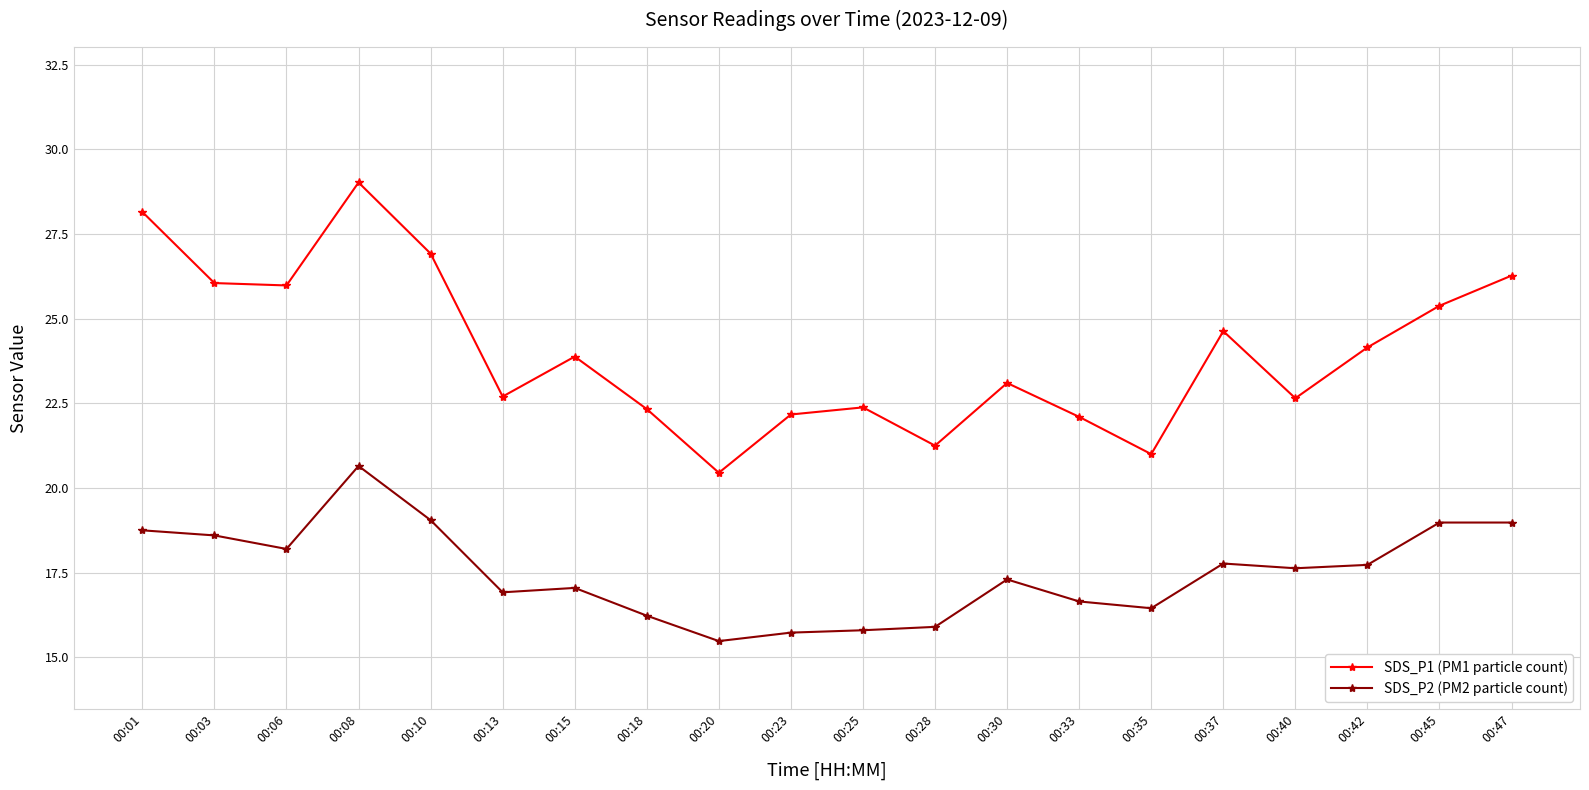

Where is the first local minimum for SDS_P2 (PM2 particle count)?

00:06